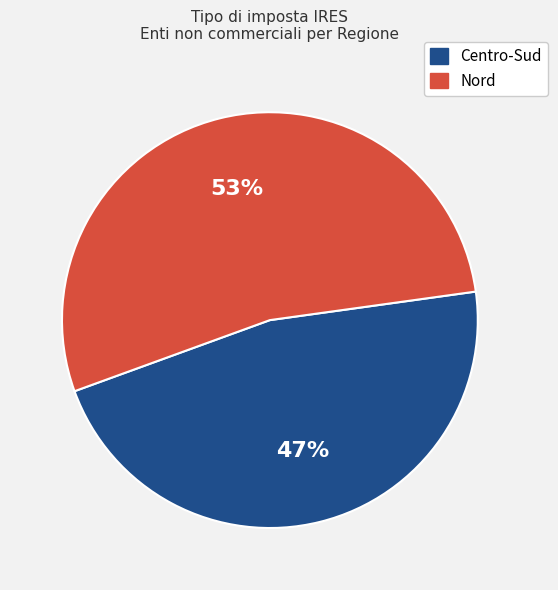

Does any single category account for the majority?

Yes